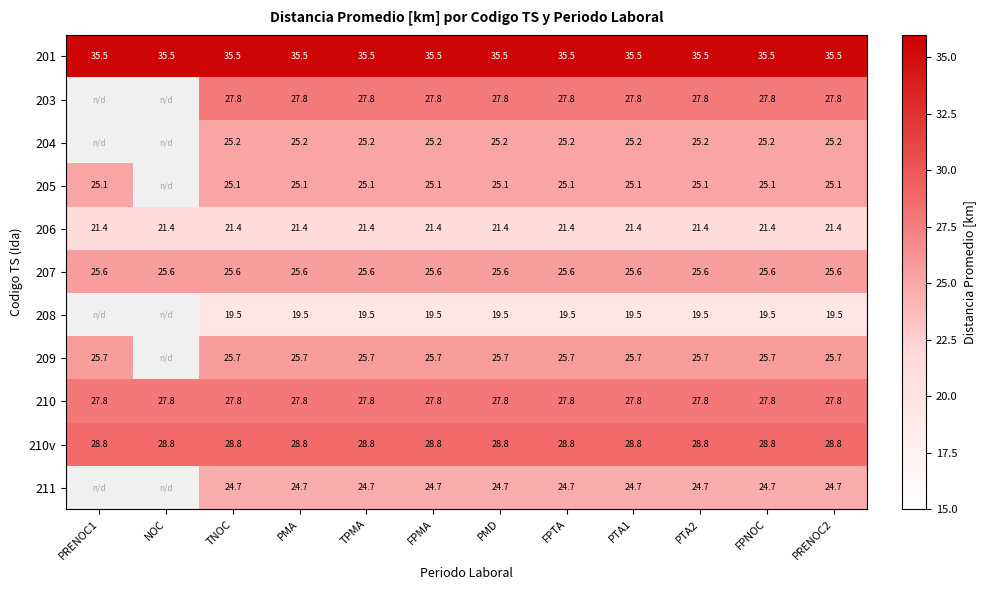

How many distinct data groups are displayed?

11